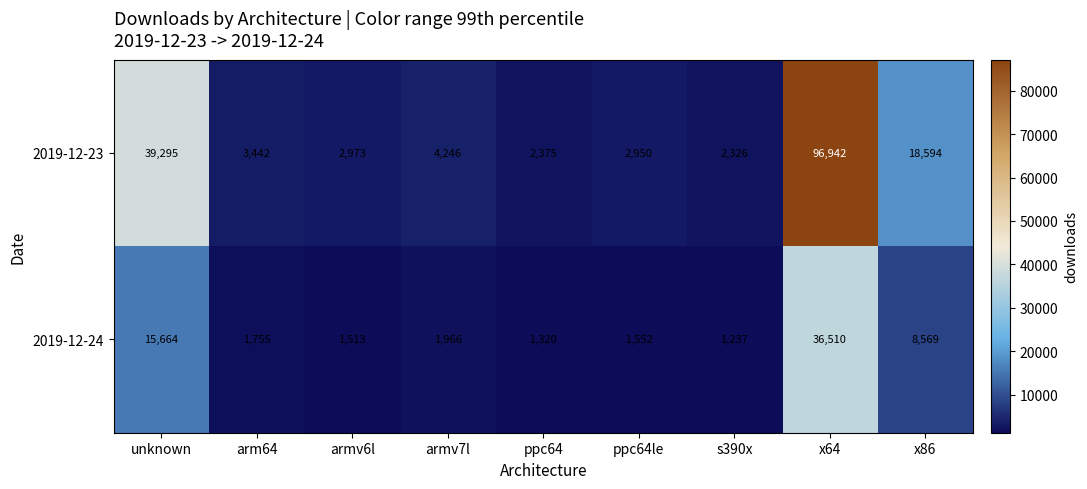

At which label is 2019-12-23 closest to 49634?

unknown